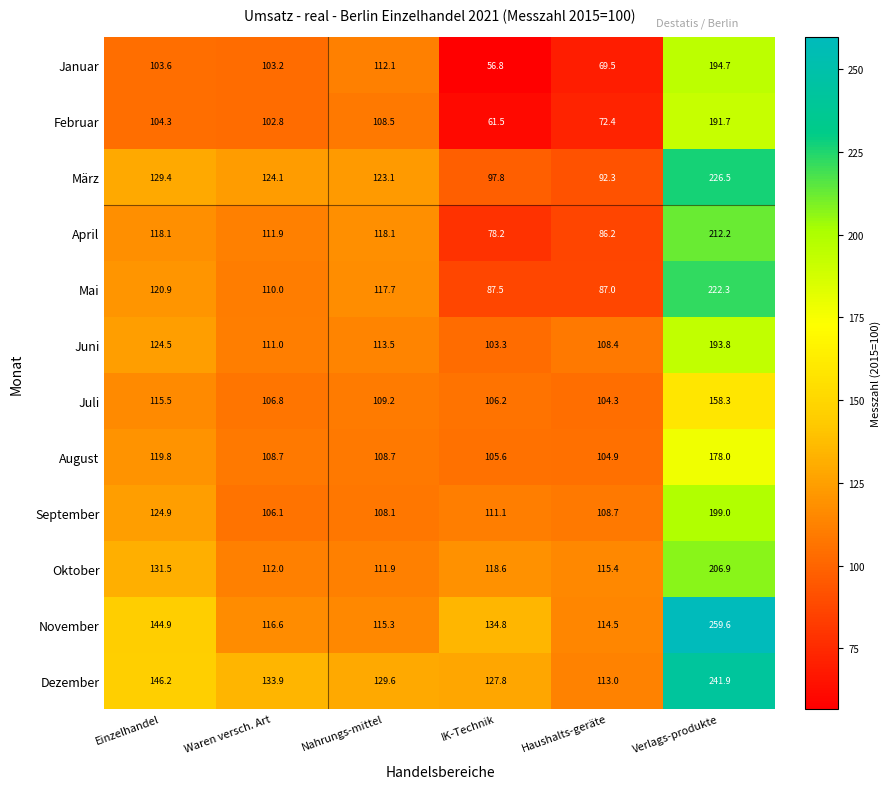

At which category does the chart reach its minimum across all series?

IK-Technik